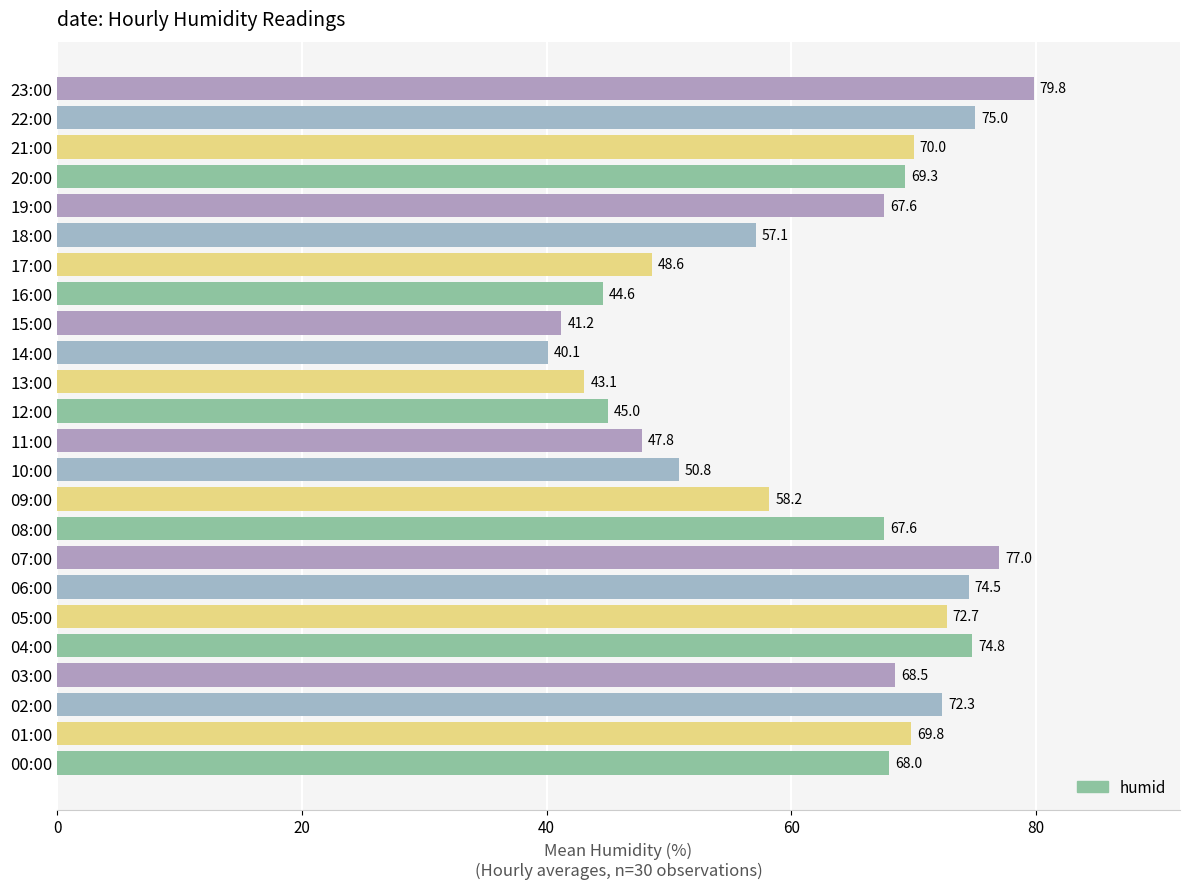

Where is the data nearest to the value 59?

09:00